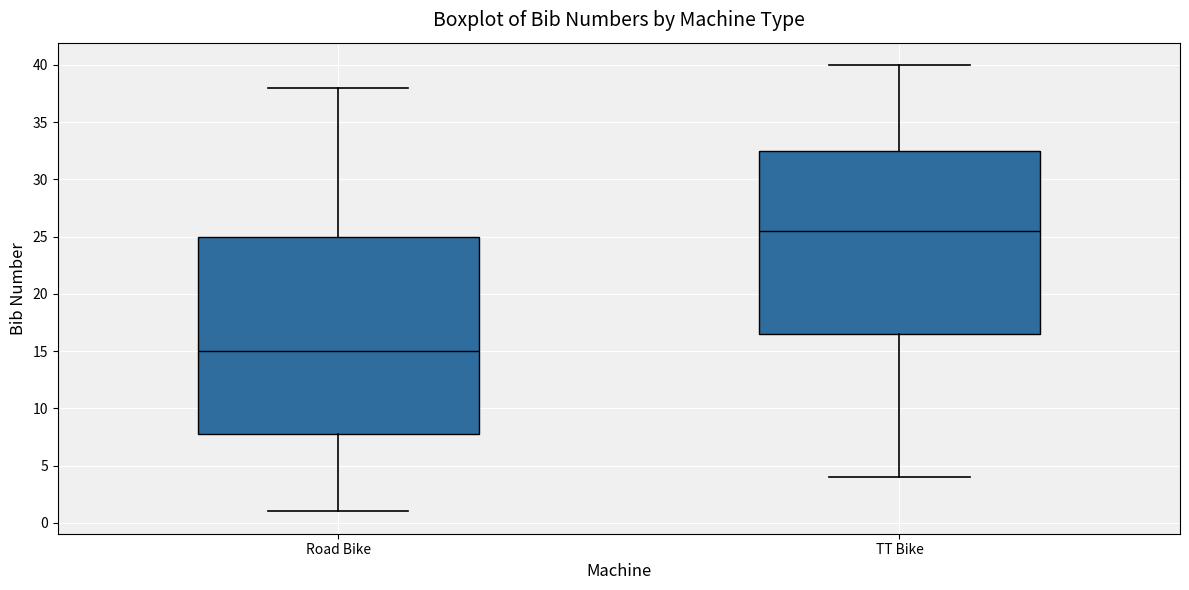

Where does the median line of the box for Road Bike sit on the y-axis? The values are not printed on the chart, so give them approximately, as read against the axis.

15.0